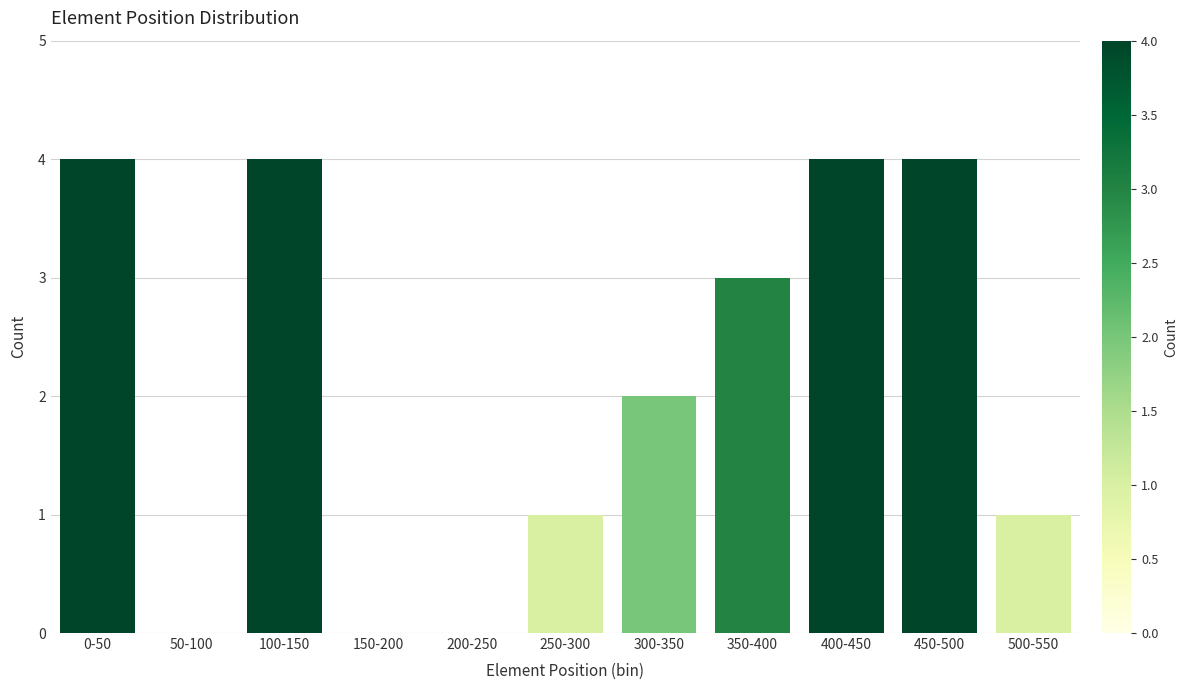

Reading left to right, extract all data points from this chart.

0-50=4	50-100=0	100-150=4	150-200=0	200-250=0	250-300=1	300-350=2	350-400=3	400-450=4	450-500=4	500-550=1